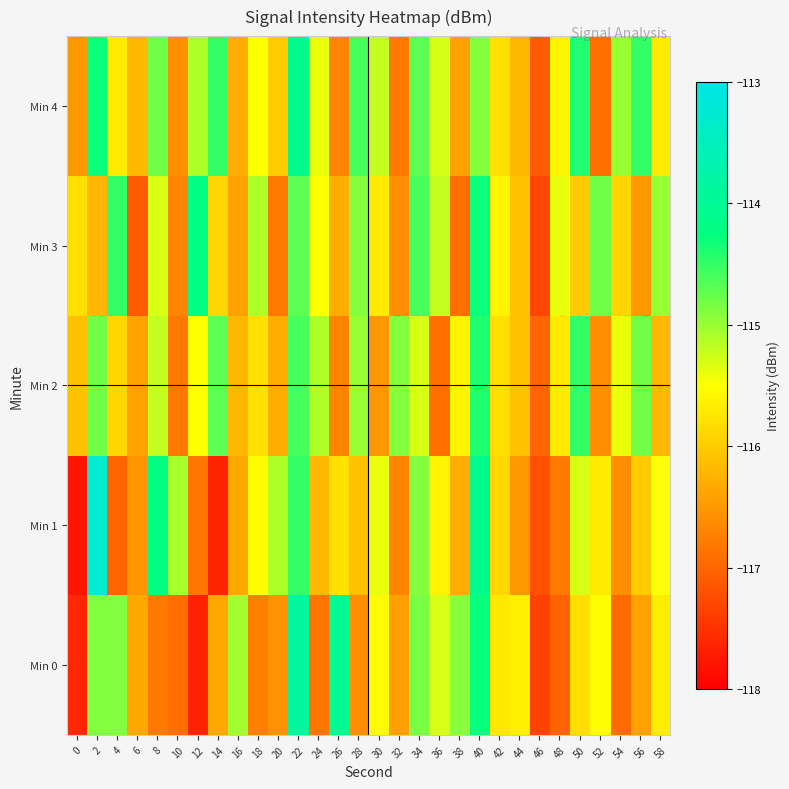

What is the smallest value displayed?

-117.8